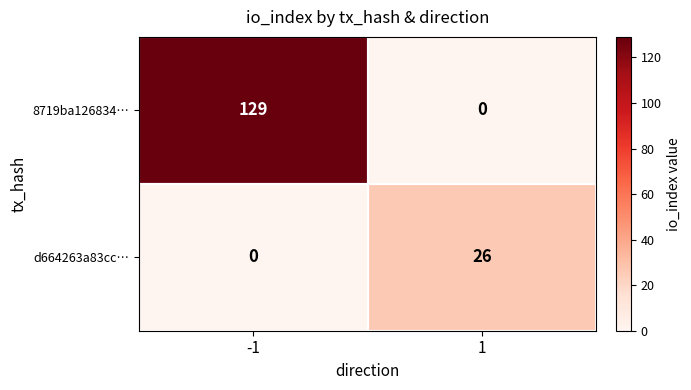

True or false: 8719ba126834… has a value of 217 at -1.

False